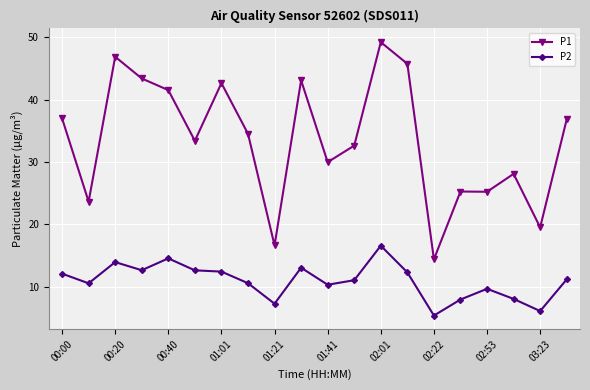

What is the value of the P1 point at the 20th from the left?

36.9